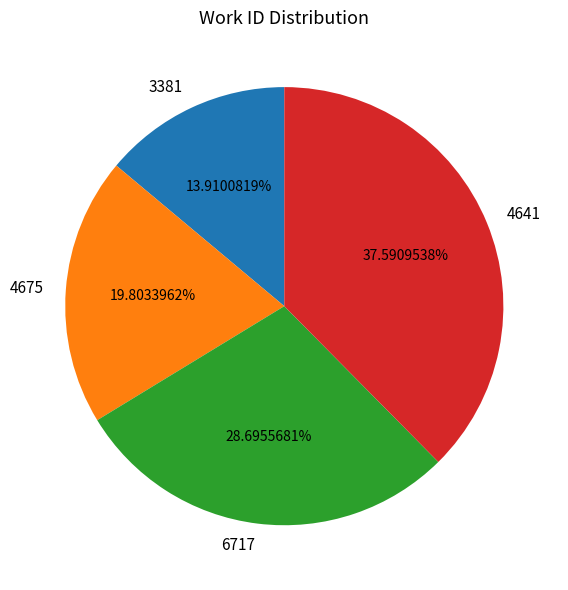

What portion of the pie excludes 4675?

80.2%